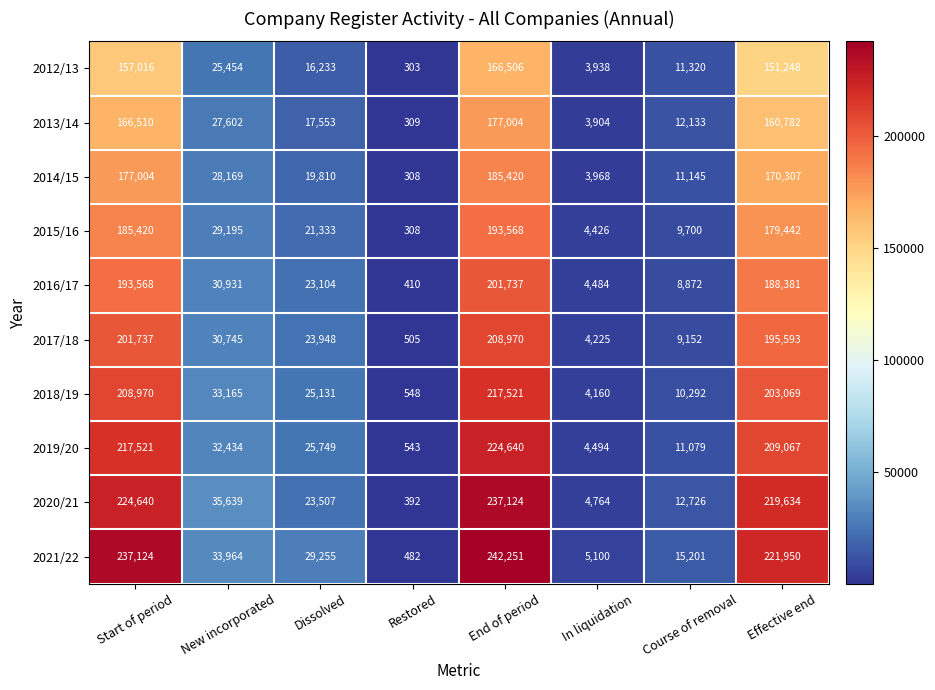

What is the difference between the 2015/16 values at New incorporated and Dissolved?

7862